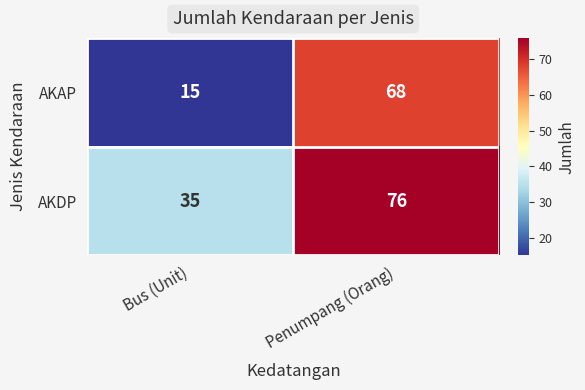

Reading left to right, extract all data points from this chart.

AKAP: Bus (Unit)=15	Penumpang (Orang)=68
AKDP: Bus (Unit)=35	Penumpang (Orang)=76